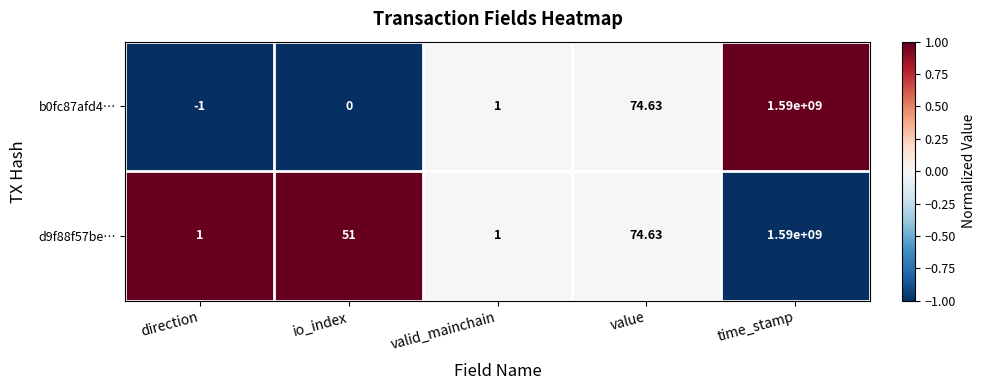

At which label is b0fc87afd4… closest to 794999999?

value